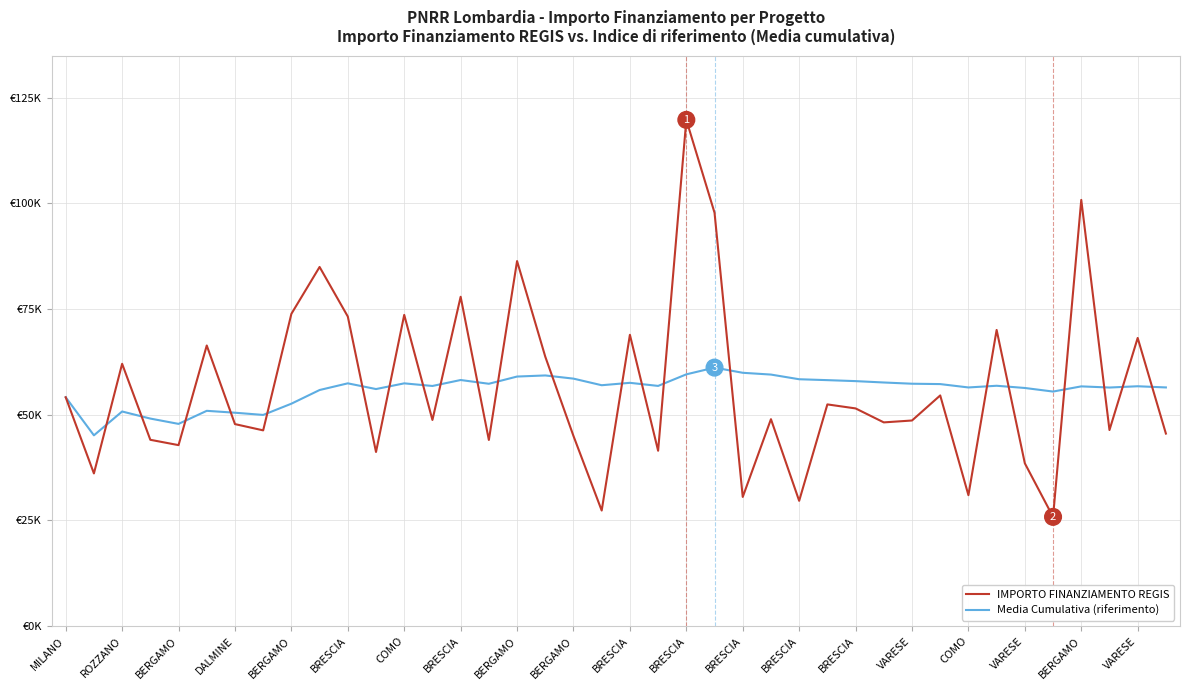

What are all the series names shown in the legend?

IMPORTO FINANZIAMENTO REGIS, Media Cumulativa (riferimento)